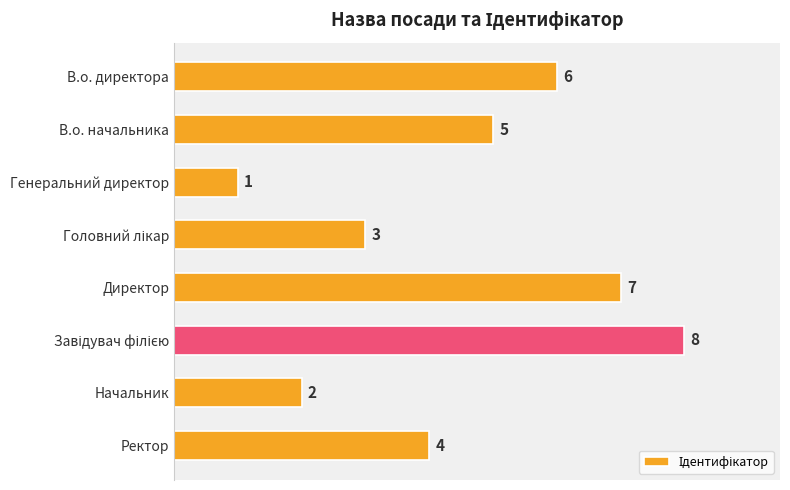

What is the difference between the second highest and second lowest values?

5